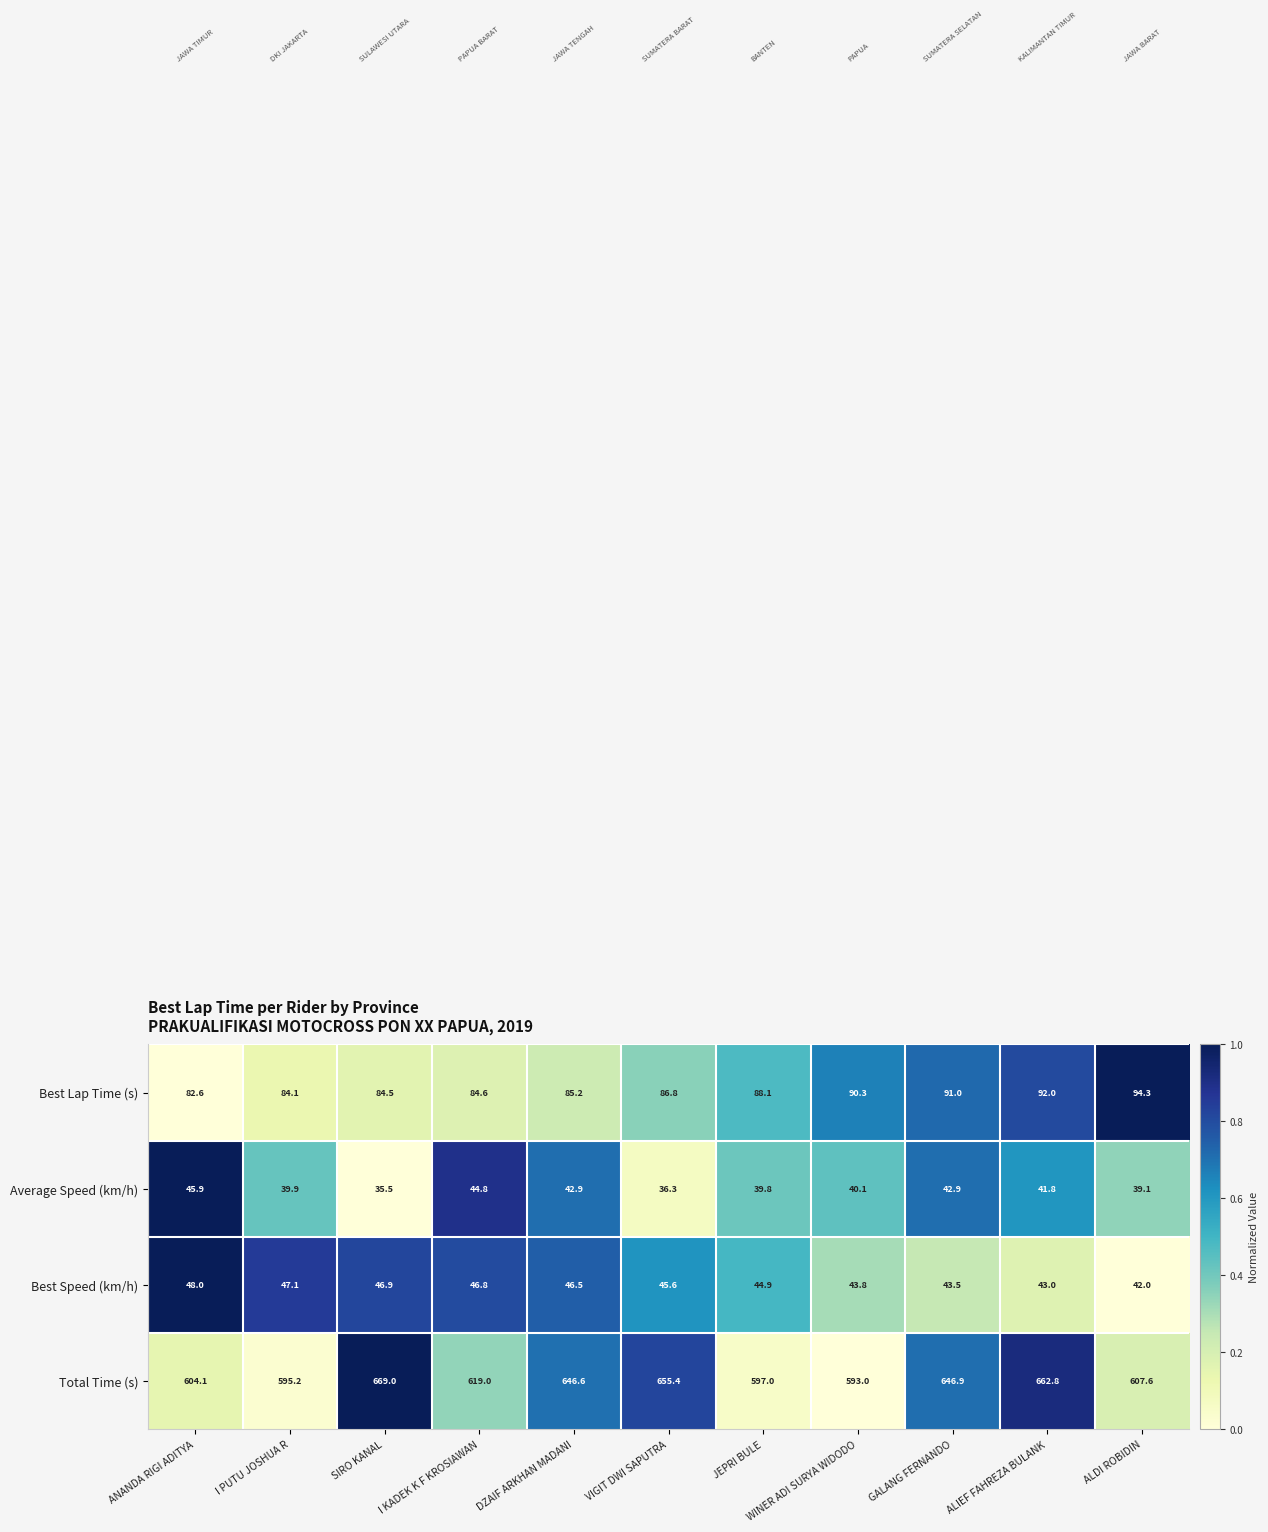

Which series has the largest total across all categories?

Total Time (s)